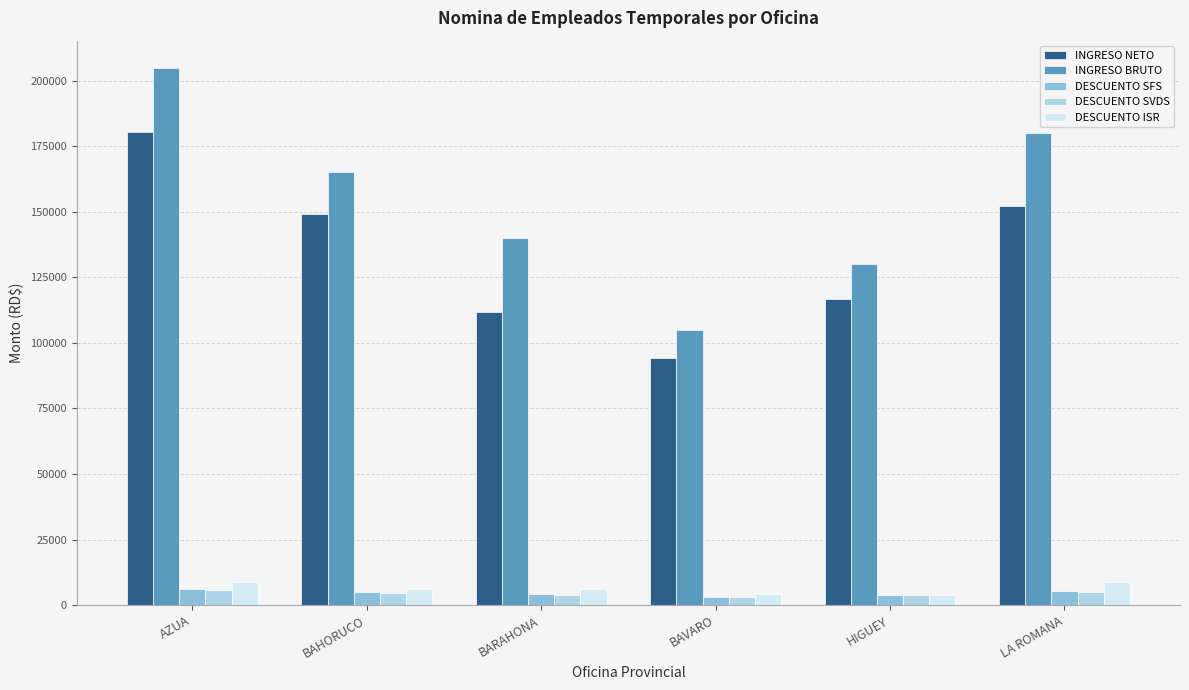

Does the chart contain stacked bars?

No